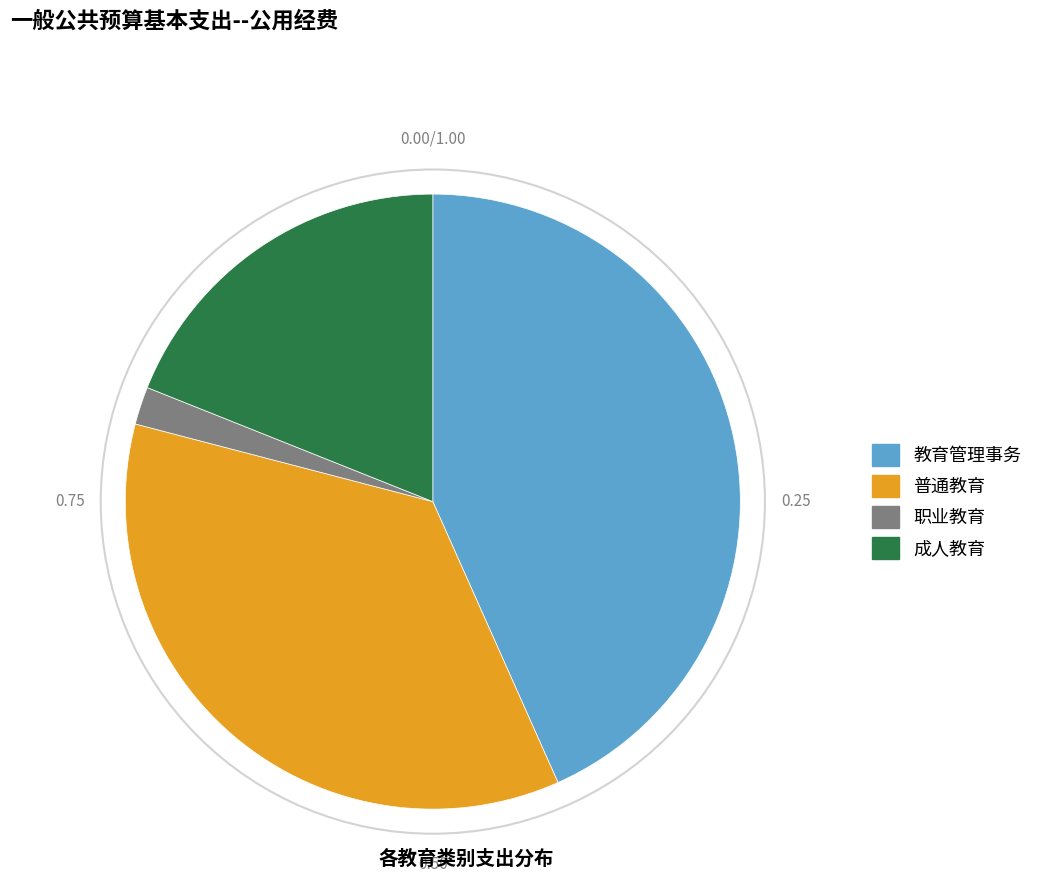

Is the sum of 教育管理事务 and 成人教育 greater than half?

Yes